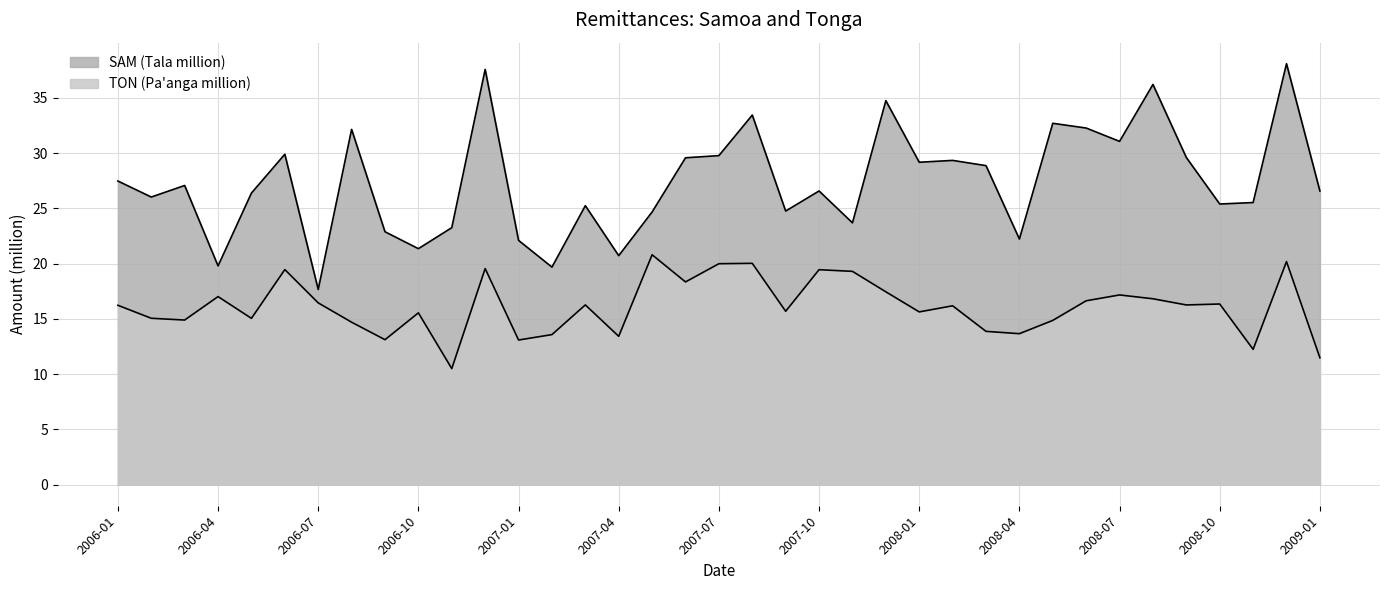

How many data points in SAM (Tala million) are above 26?

22